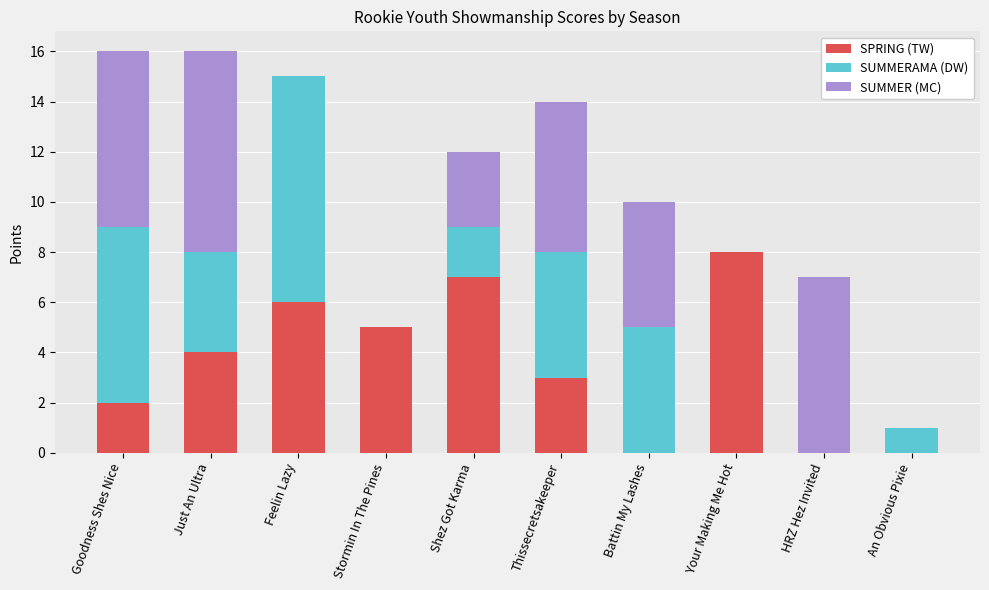

Does the chart contain stacked bars?

Yes